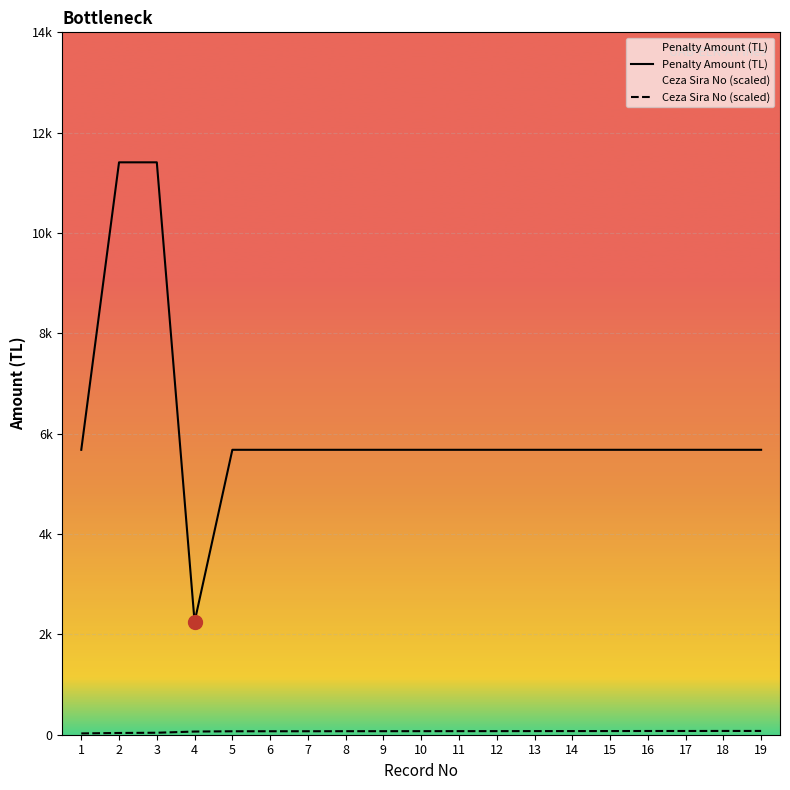

What is the sum of all Penalty Amount (TL) values?

115932.0